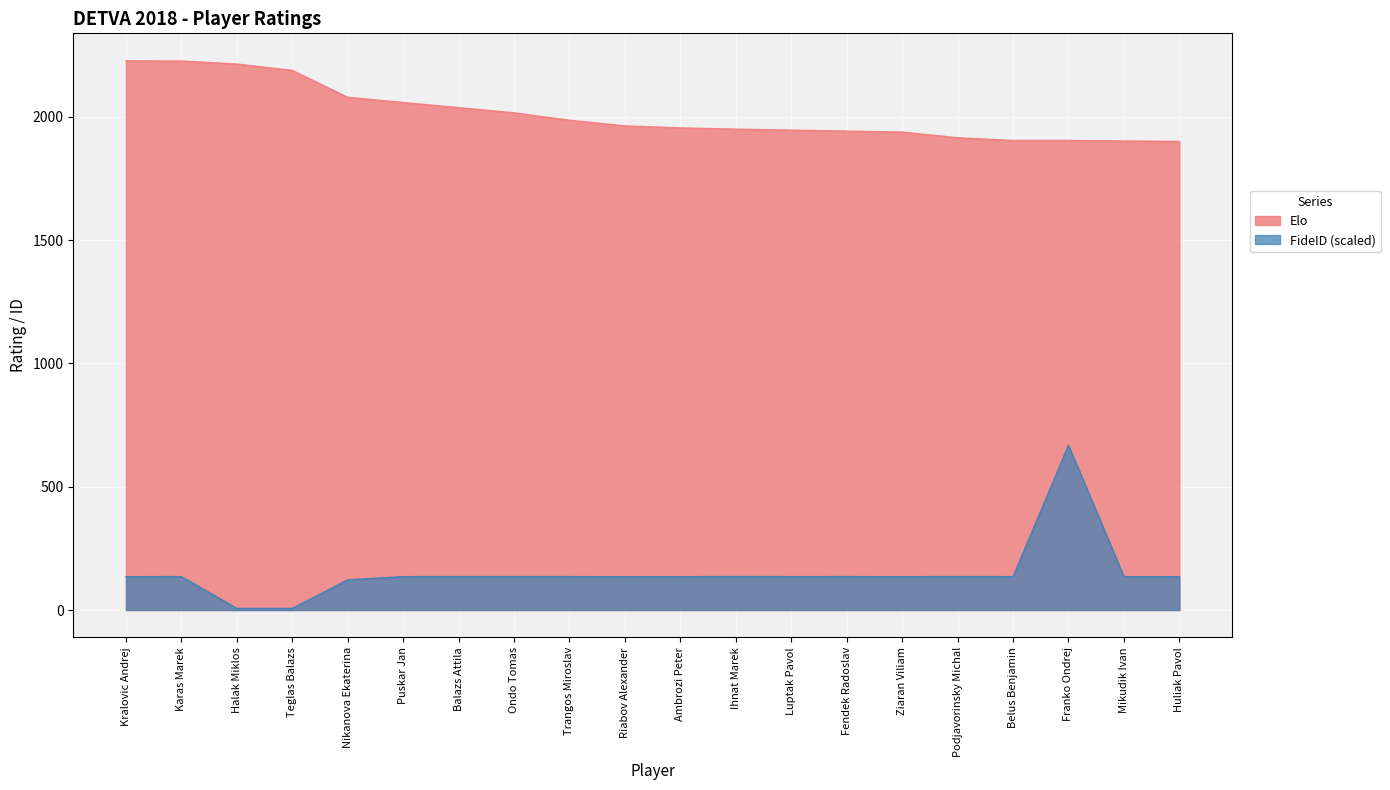

What are all the series names shown in the legend?

Elo, FideID (scaled)